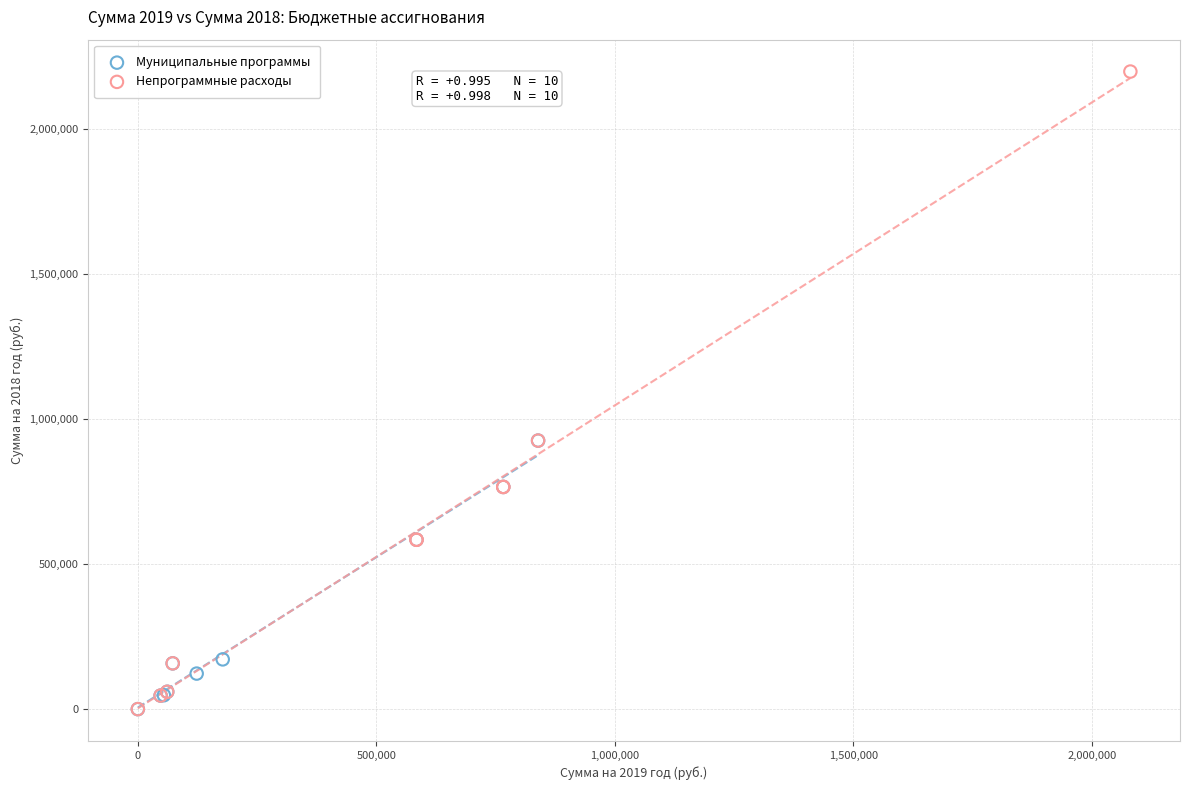

Which series has the largest Y range (max minus min)?

Непрограммные расходы